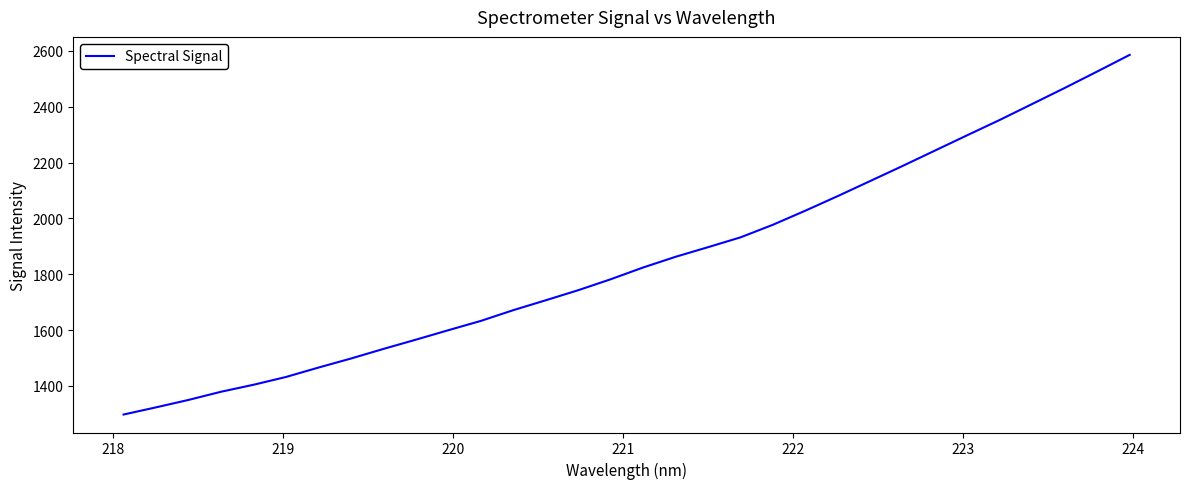

Does the chart display data point markers on the line(s)?

No